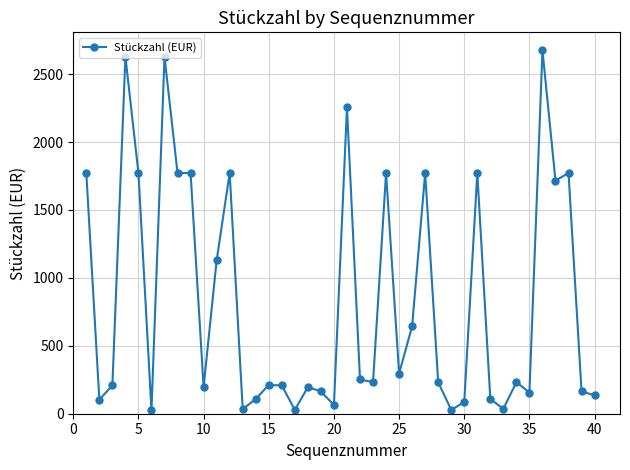

True or false: the data has more than 0 interior local peaks.

True